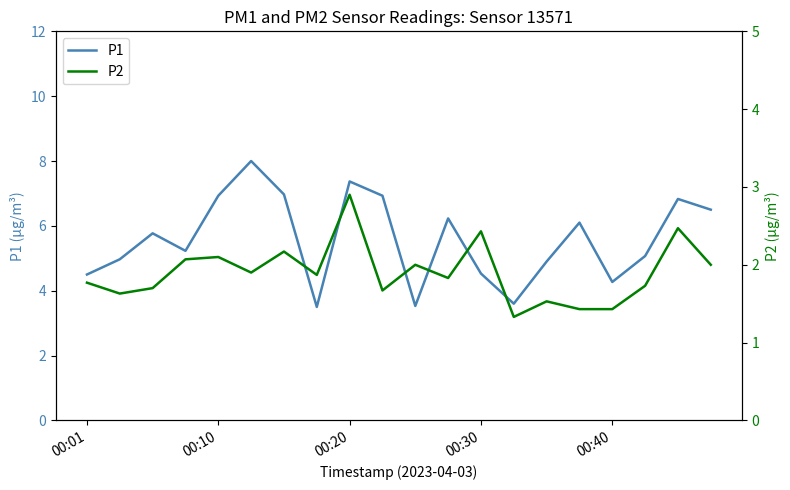

What position from the right is 19?

1